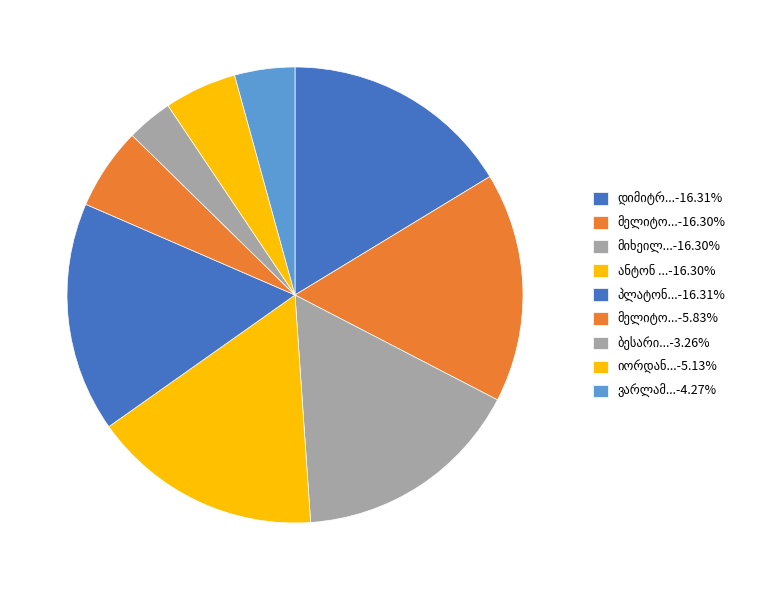

Count the number of slices in the pie.

9